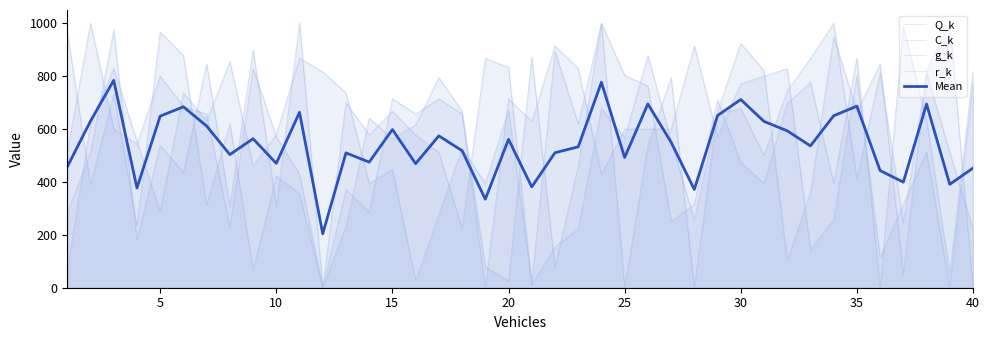

At how many categories does at least one series exceed 830?

23